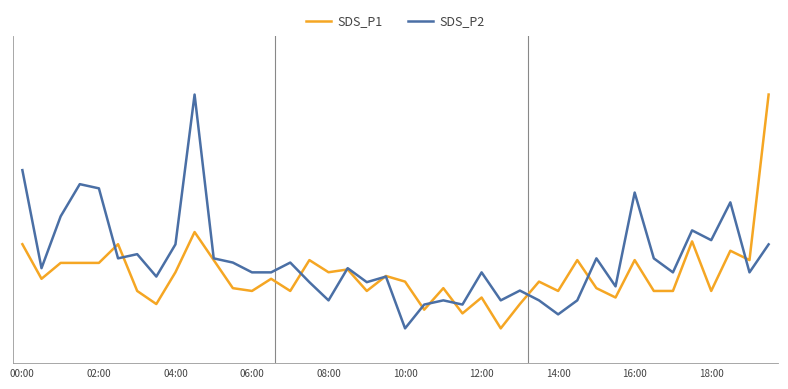

What is the label of the 2nd point from the right?

38